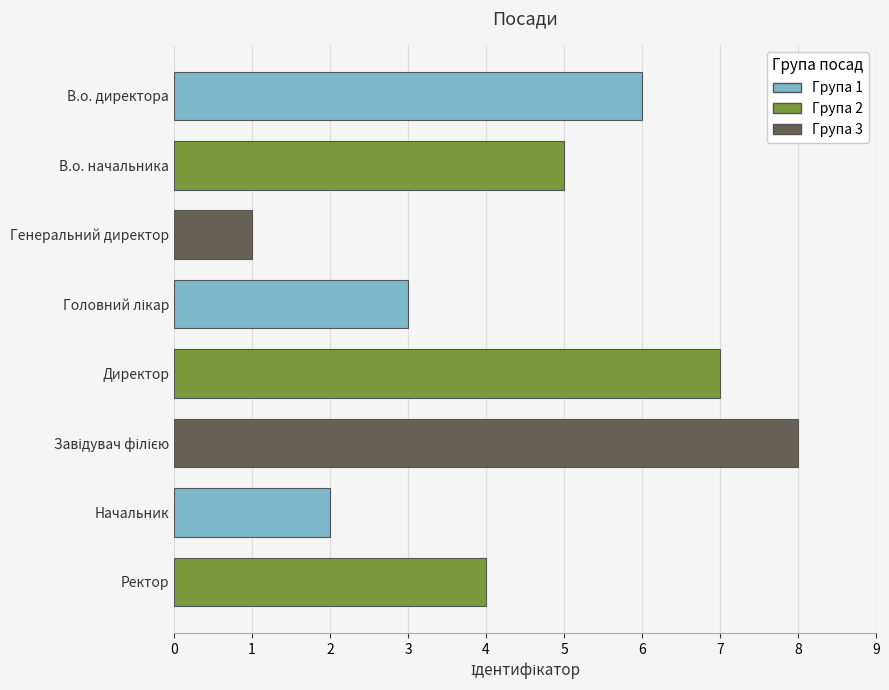

What is the difference between the maximum and second lowest values?

6